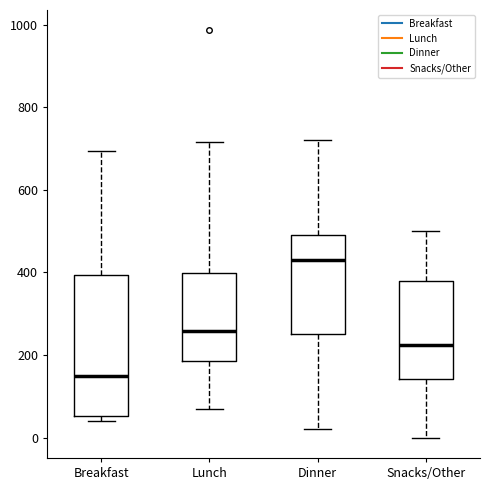

Which box's median line is the lowest?

Breakfast